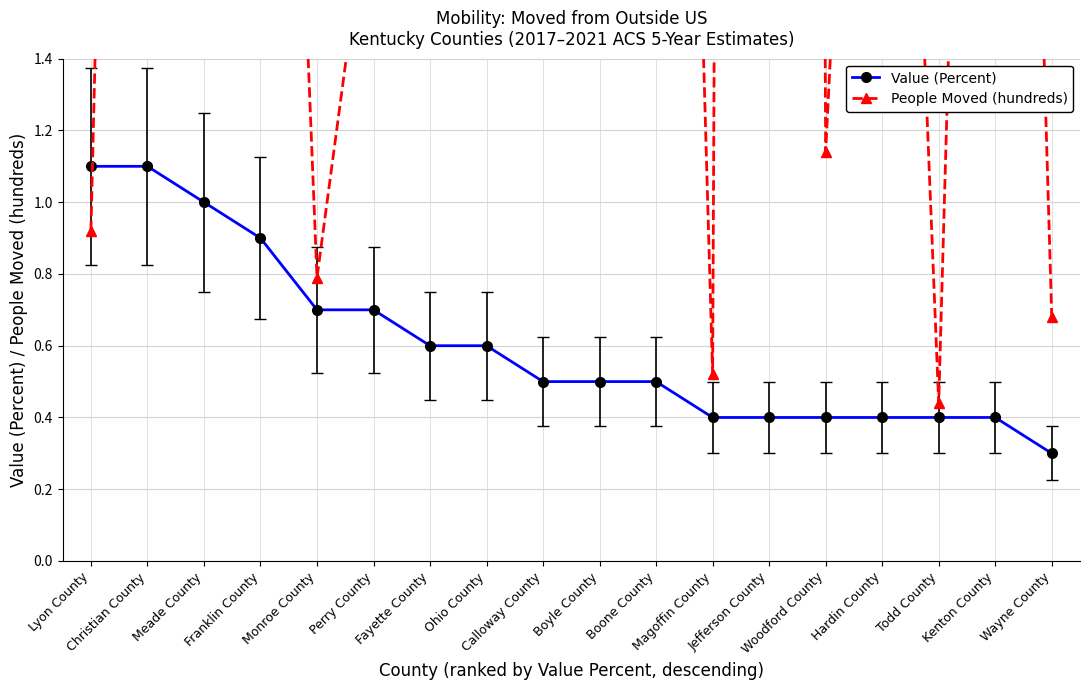

Where do Value (Percent) and People Moved (hundreds) first cross each other?

Lyon County and Christian County